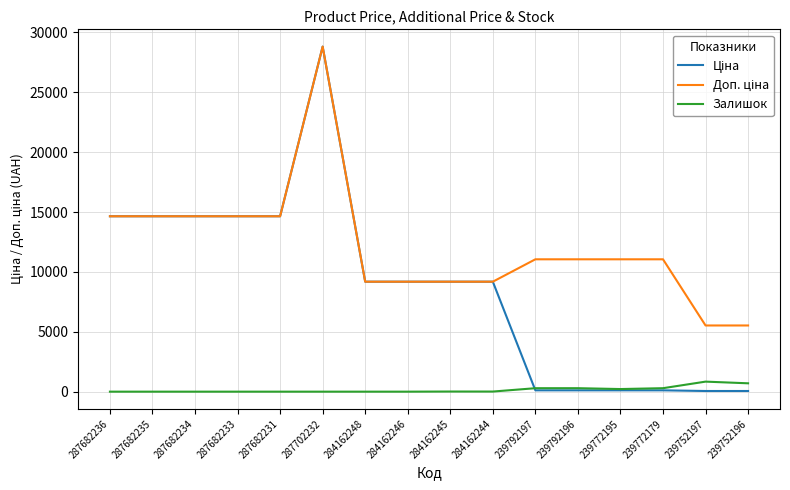

True or false: Залишок has a value of 218.0 at 239772195.

True